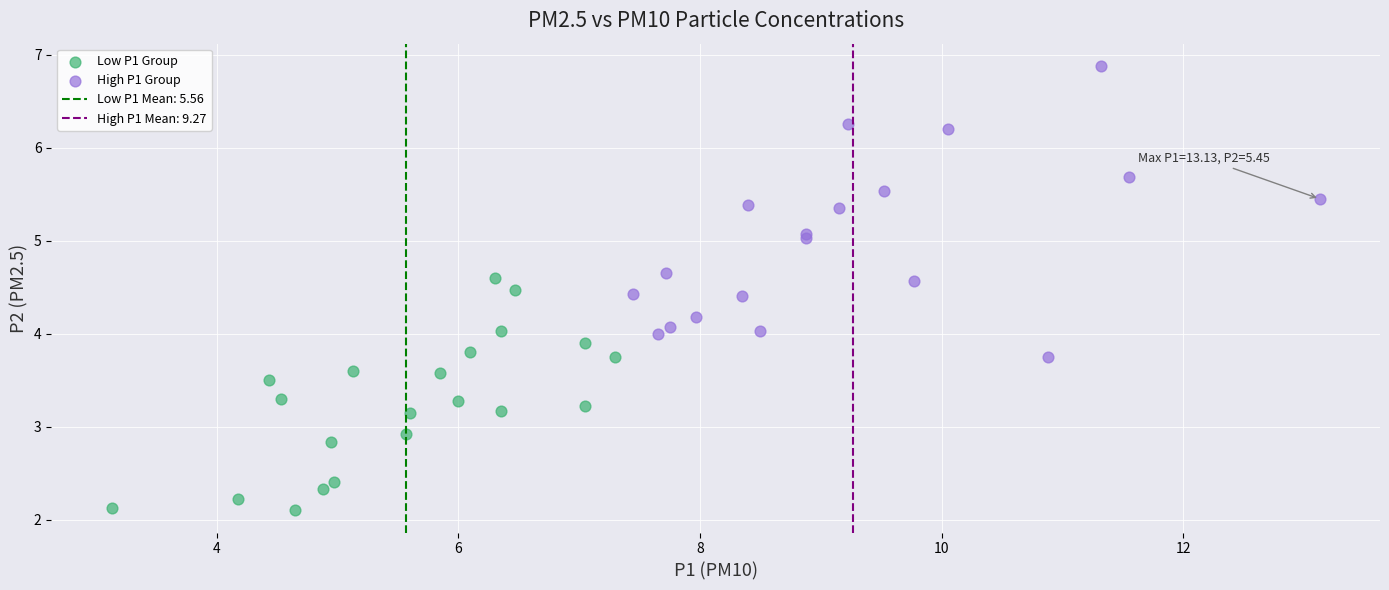

Which series has the widest spread of Y values?

High P1 Group